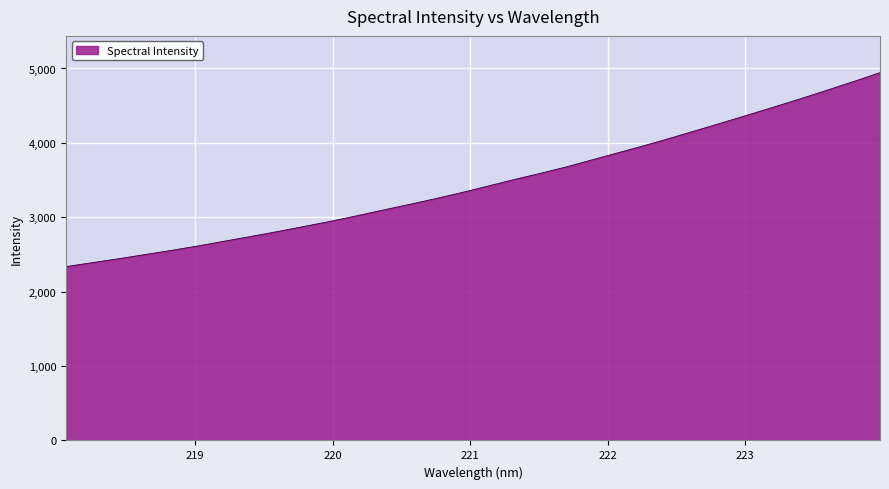

What is the smallest value displayed?

2337.1